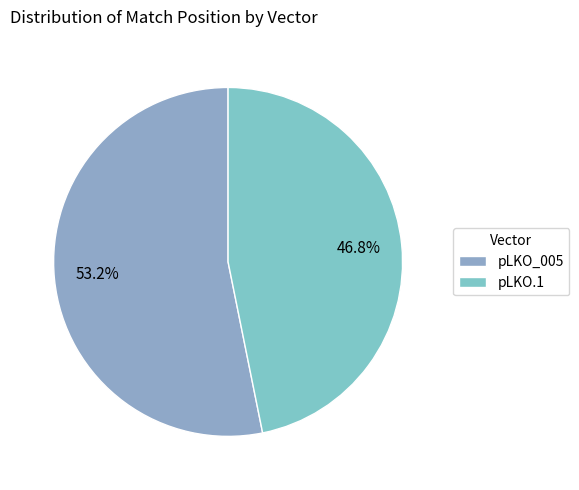

To the nearest percent, what is the difference between the pLKO_005 and pLKO.1 slice percentages?

6%